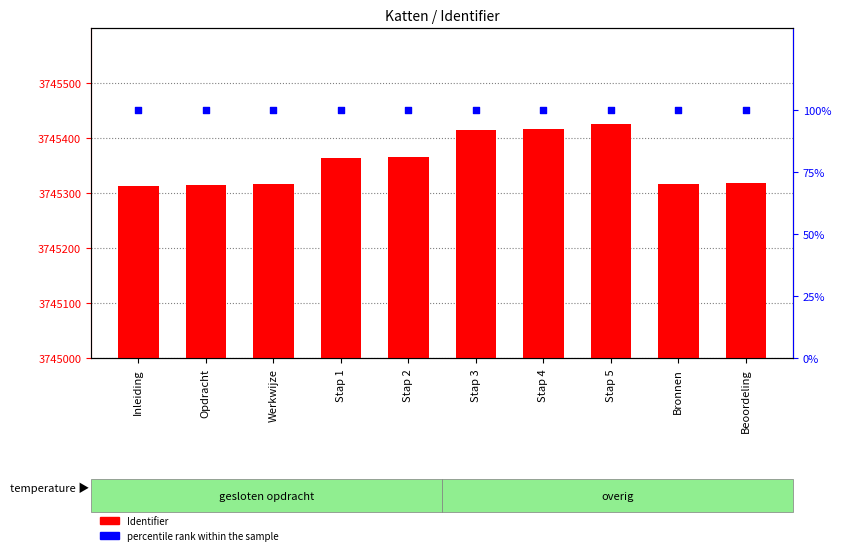

At which category is the sum across all series the highest?

Stap 5